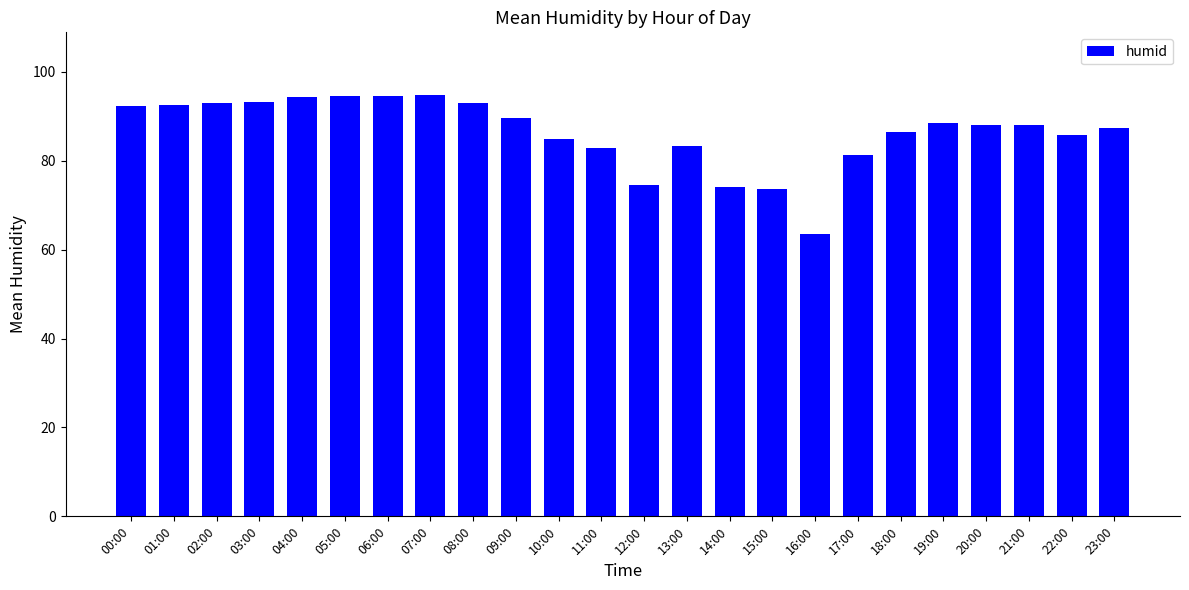

What is the ratio of the value at 20:00 to the value at 09:00?

1.0